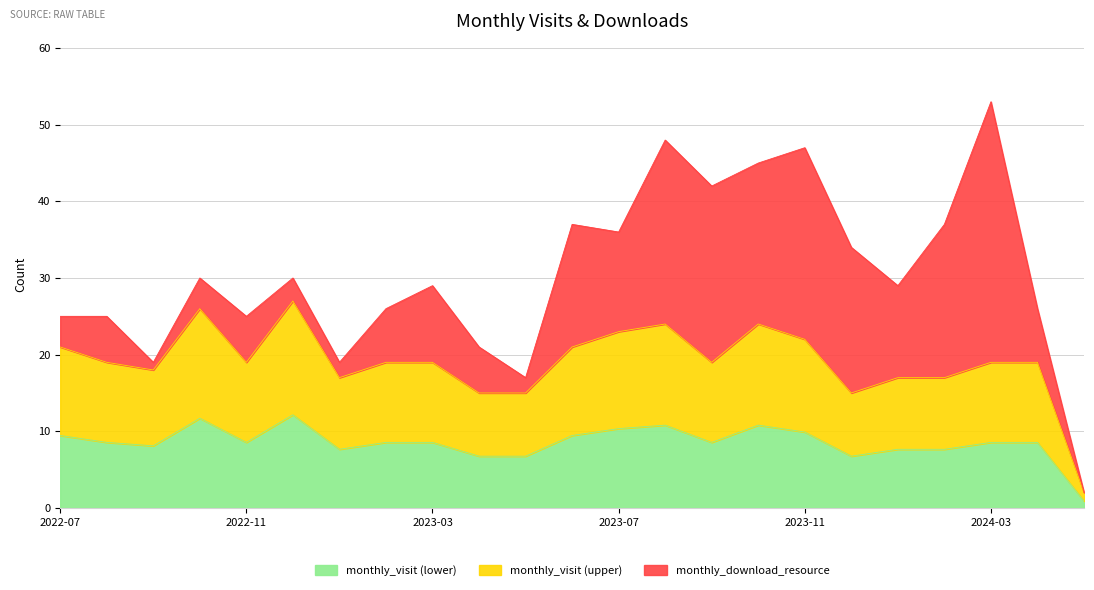

Is it true that monthly_visit (lower) equals 13.7 at 2022-07?

False